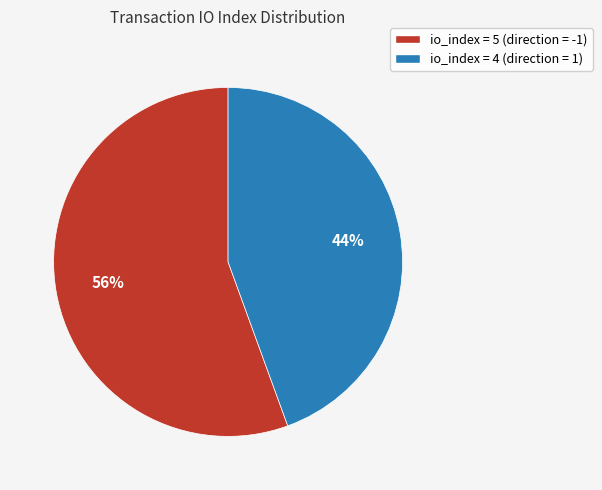

To the nearest percent, what percentage of the pie is io_index = 5 (direction = -1)?

56%